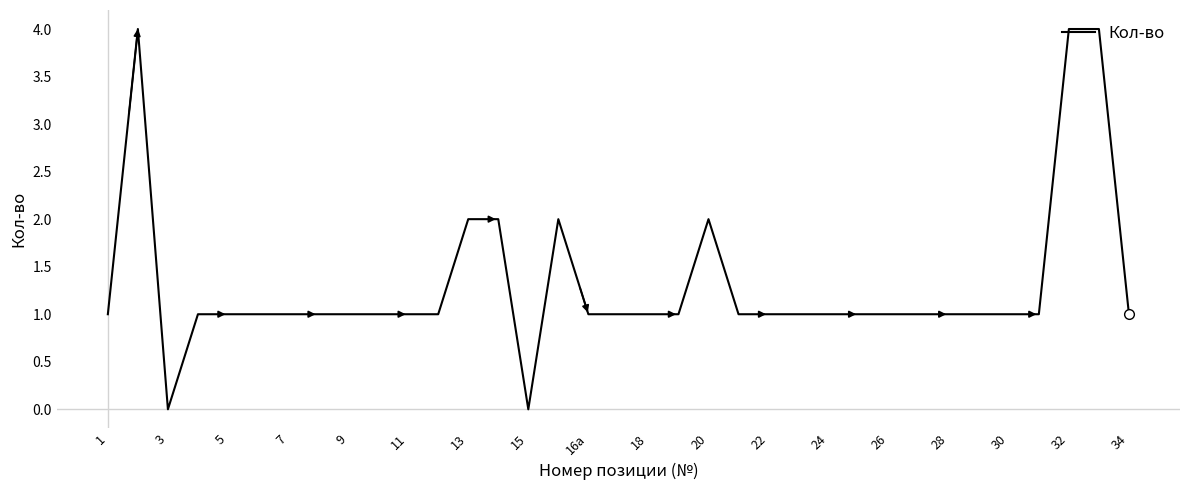

What is the maximum value shown in the chart?

4